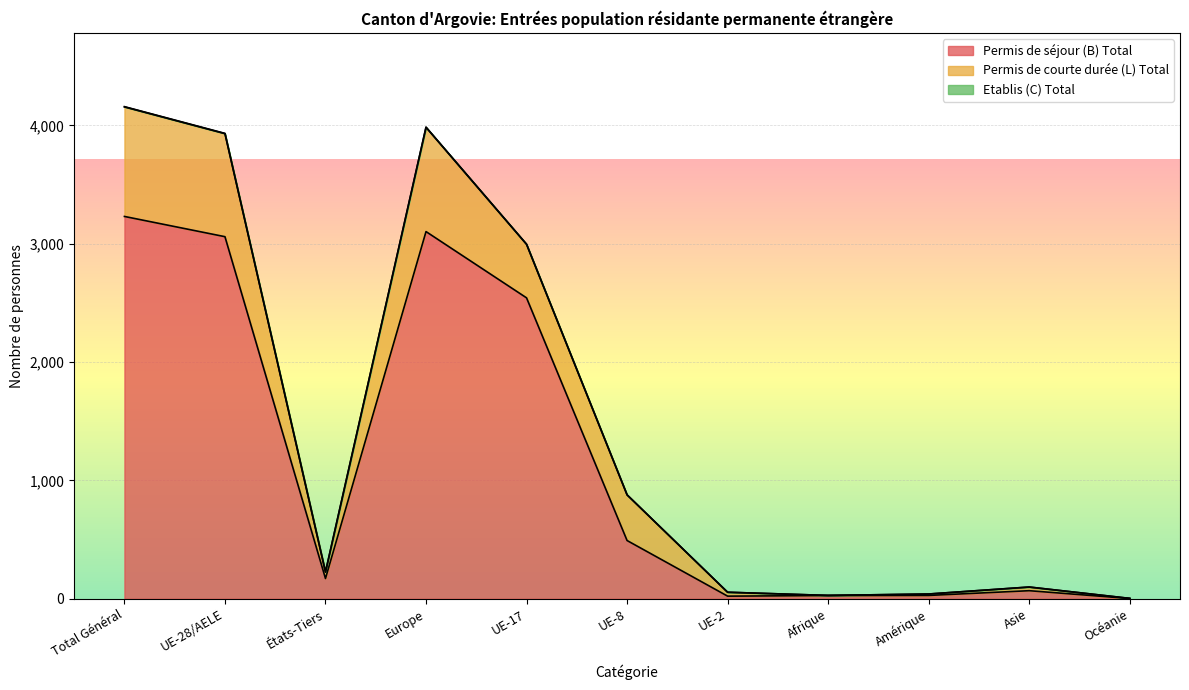

At which category is the sum across all series the highest?

Total Général